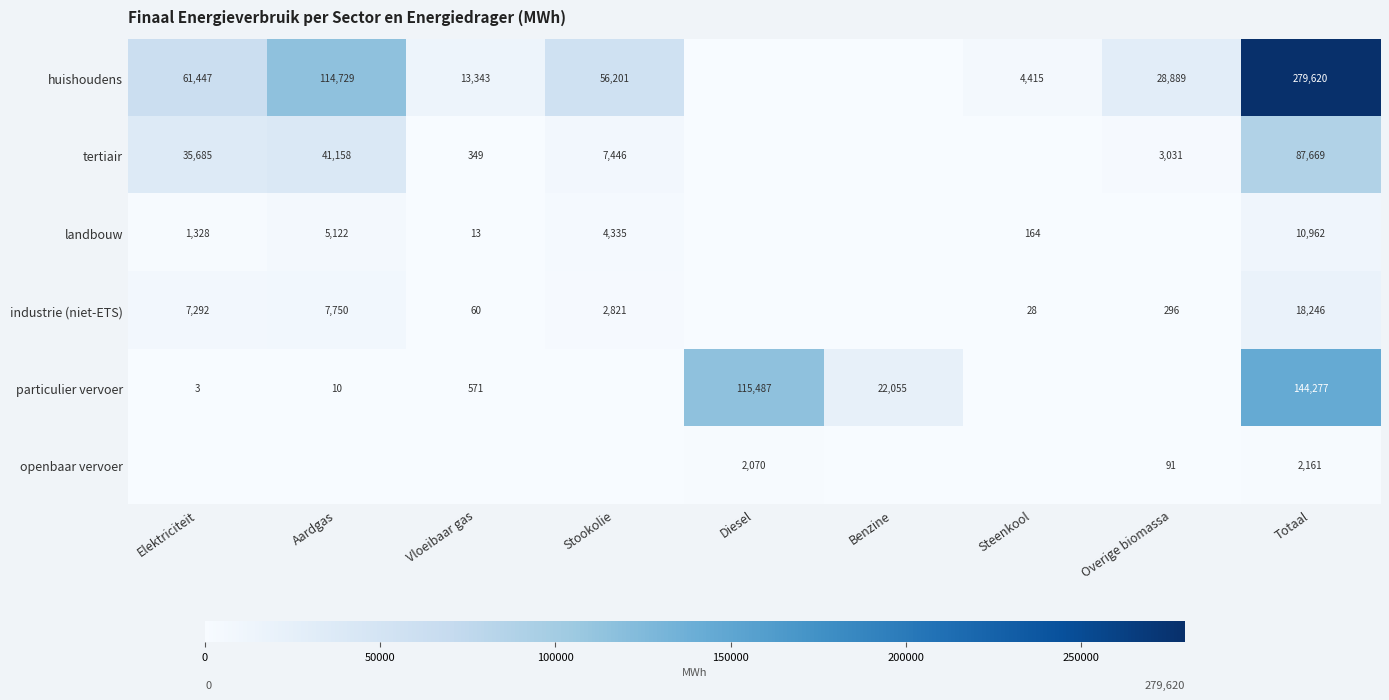

The industrie (niet-ETS) series shows 296 at Overige biomassa. True or false?

True